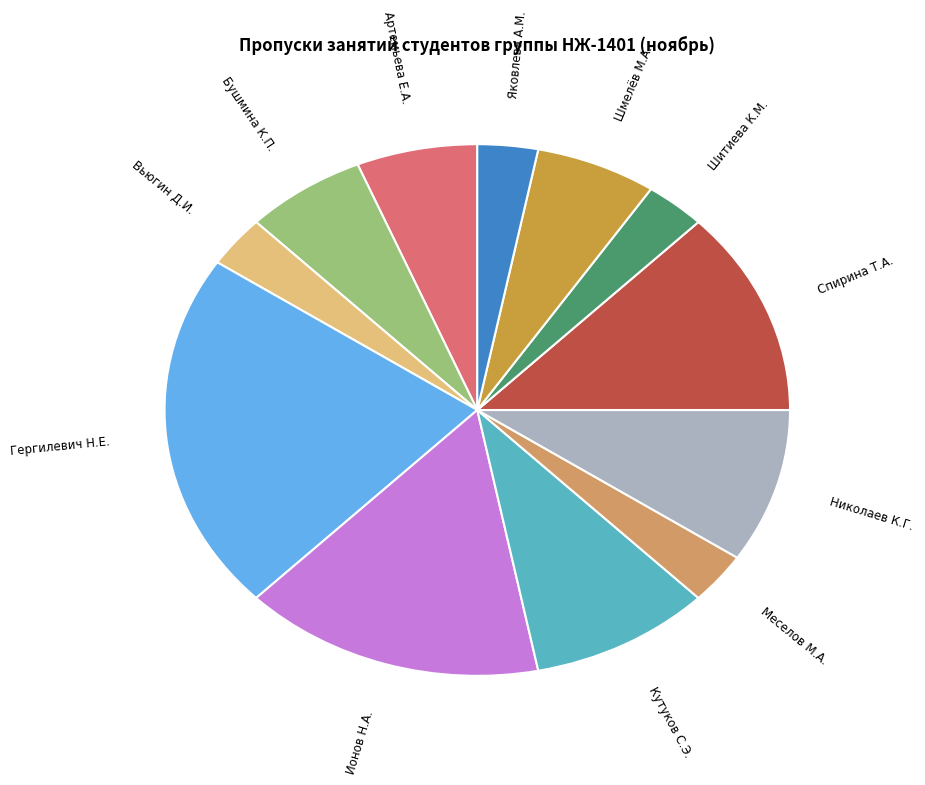

The Бушмина К.П. slice represents 1% of the pie. True or false?

False